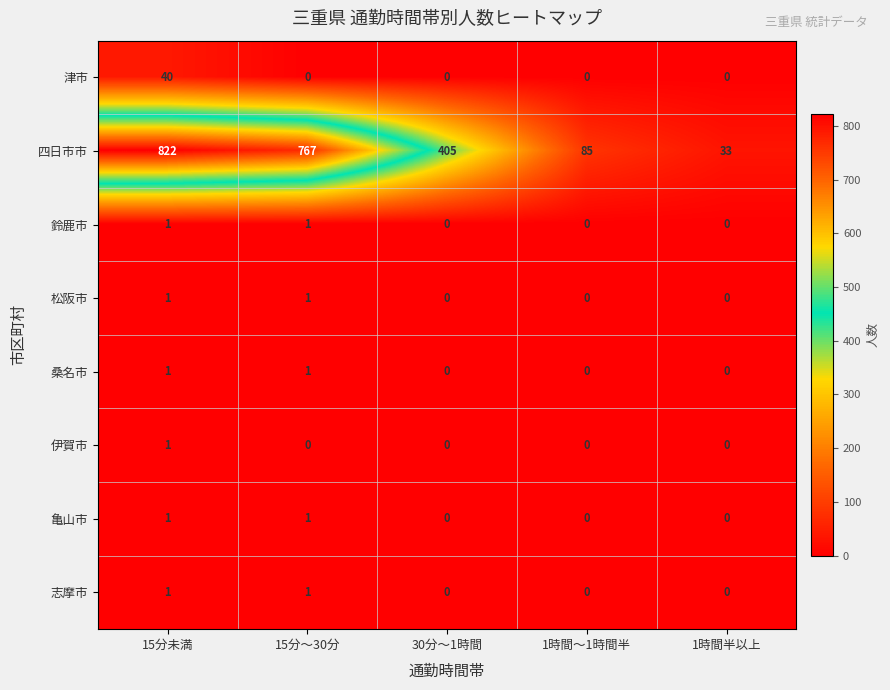

What is the total value across all series at 30分～1時間?

405